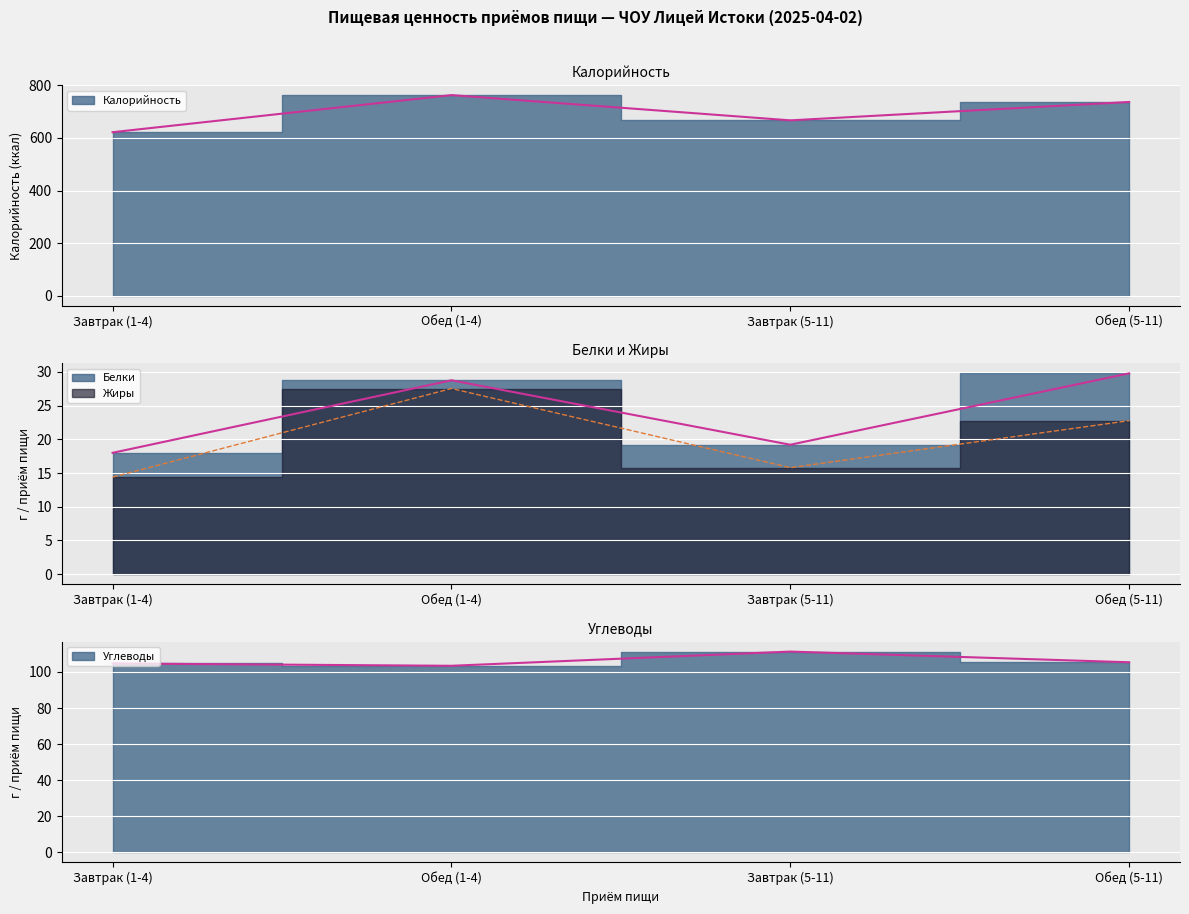

What is the label of the 3rd point from the left?

Завтрак (5-11)